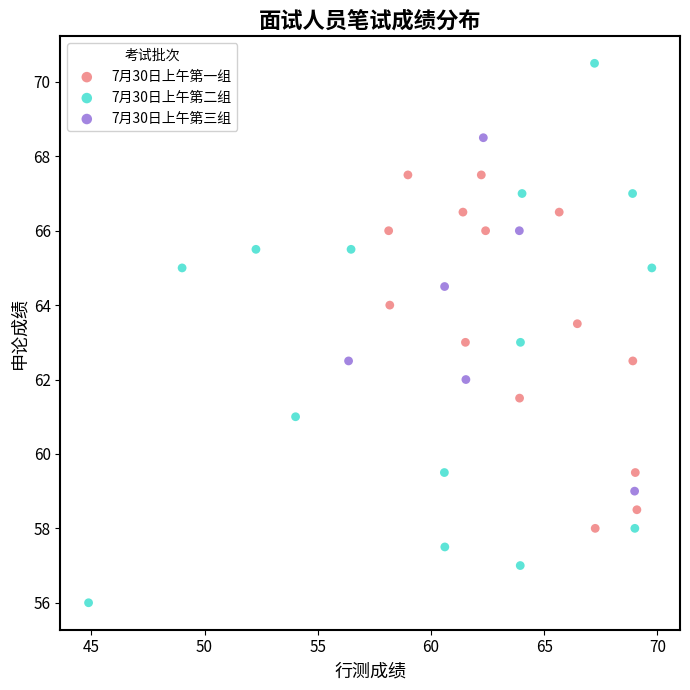

Which series reaches the maximum Y coordinate?

7月30日上午第二组